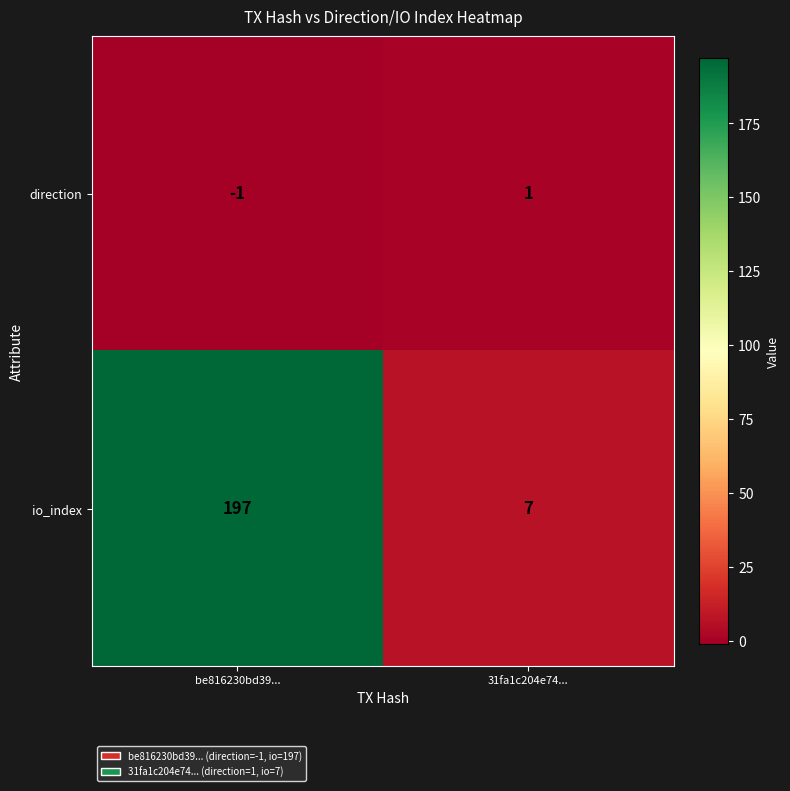

What is the smallest value displayed?

-1